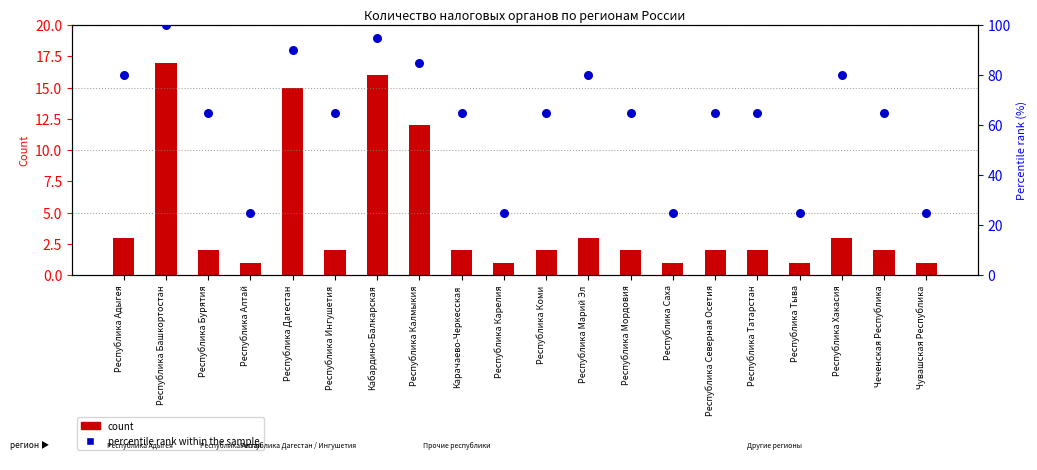

Between Республика Дагестан and Чувашская Республика, which is larger?

Республика Дагестан